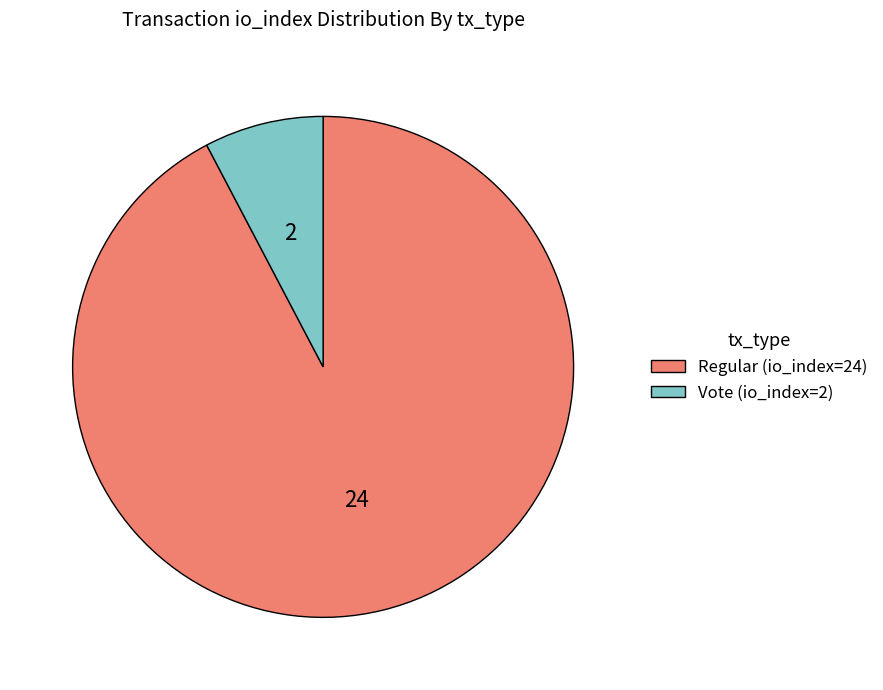

Does Vote (io_index=2) account for over 50% of the chart?

No